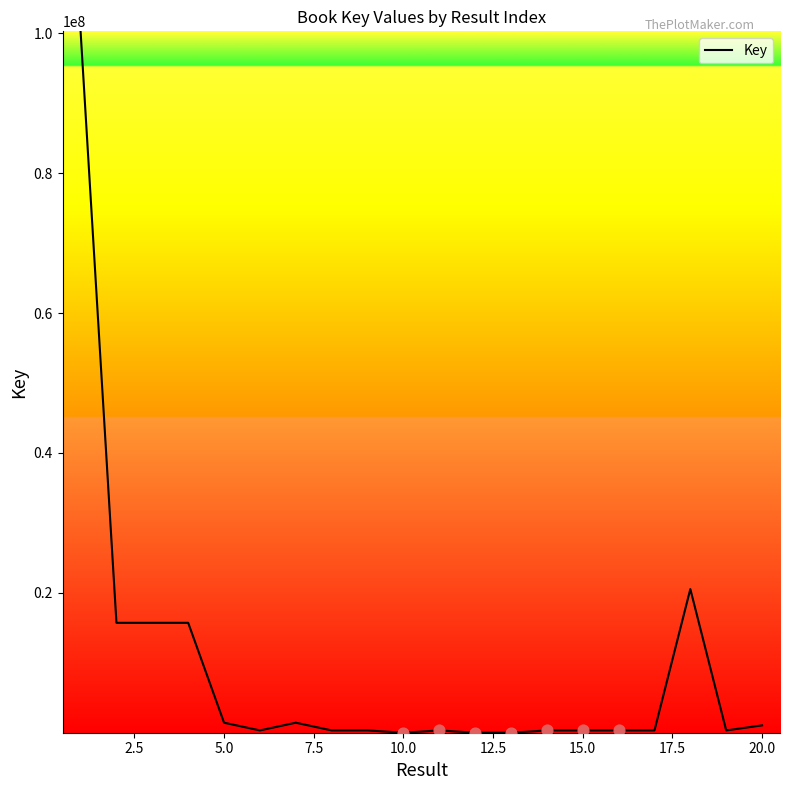

What is the difference between the maximum and minimum values?

100268702